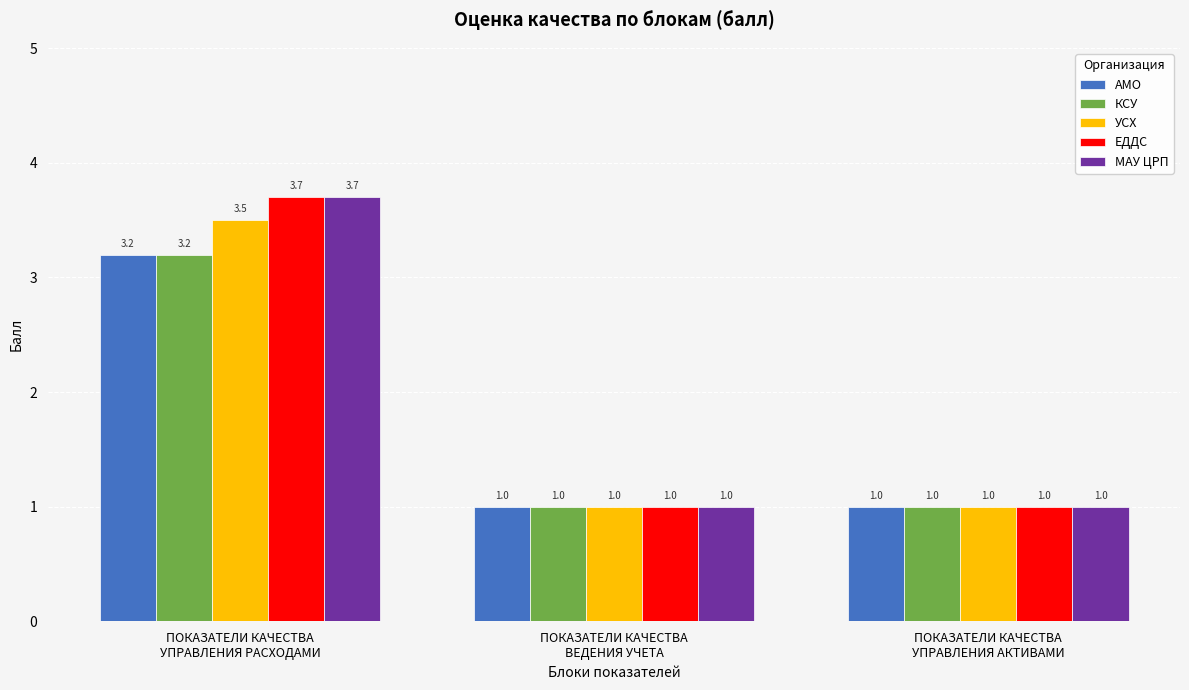

Reading left to right, what are all the values shown in this chart?

АМО: ПОКАЗАТЕЛИ КАЧЕСТВА
УПРАВЛЕНИЯ РАСХОДАМИ=3.2	ПОКАЗАТЕЛИ КАЧЕСТВА
ВЕДЕНИЯ УЧЕТА=1.0	ПОКАЗАТЕЛИ КАЧЕСТВА
УПРАВЛЕНИЯ АКТИВАМИ=1.0
КСУ: ПОКАЗАТЕЛИ КАЧЕСТВА
УПРАВЛЕНИЯ РАСХОДАМИ=3.2	ПОКАЗАТЕЛИ КАЧЕСТВА
ВЕДЕНИЯ УЧЕТА=1.0	ПОКАЗАТЕЛИ КАЧЕСТВА
УПРАВЛЕНИЯ АКТИВАМИ=1.0
УСХ: ПОКАЗАТЕЛИ КАЧЕСТВА
УПРАВЛЕНИЯ РАСХОДАМИ=3.5	ПОКАЗАТЕЛИ КАЧЕСТВА
ВЕДЕНИЯ УЧЕТА=1.0	ПОКАЗАТЕЛИ КАЧЕСТВА
УПРАВЛЕНИЯ АКТИВАМИ=1.0
ЕДДС: ПОКАЗАТЕЛИ КАЧЕСТВА
УПРАВЛЕНИЯ РАСХОДАМИ=3.7	ПОКАЗАТЕЛИ КАЧЕСТВА
ВЕДЕНИЯ УЧЕТА=1.0	ПОКАЗАТЕЛИ КАЧЕСТВА
УПРАВЛЕНИЯ АКТИВАМИ=1.0
МАУ ЦРП: ПОКАЗАТЕЛИ КАЧЕСТВА
УПРАВЛЕНИЯ РАСХОДАМИ=3.7	ПОКАЗАТЕЛИ КАЧЕСТВА
ВЕДЕНИЯ УЧЕТА=1.0	ПОКАЗАТЕЛИ КАЧЕСТВА
УПРАВЛЕНИЯ АКТИВАМИ=1.0